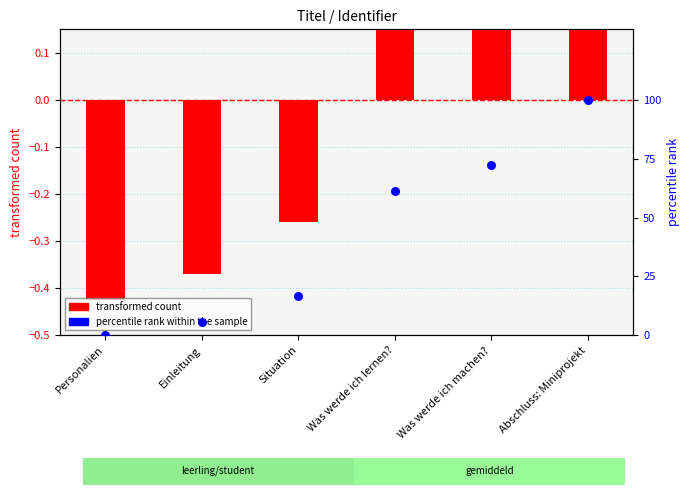

At how many categories does at least one series exceed 46?

3